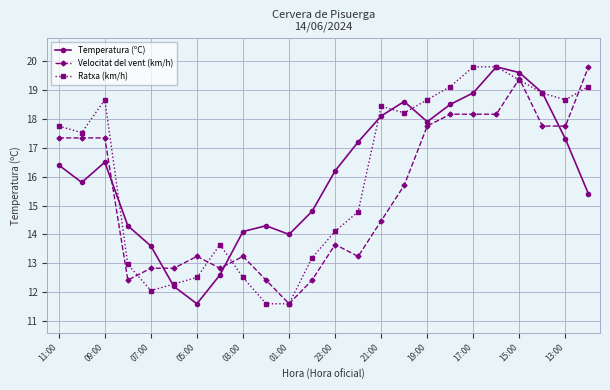

True or false: Velocitat del vent (km/h) has more than 0 interior local peaks.

True